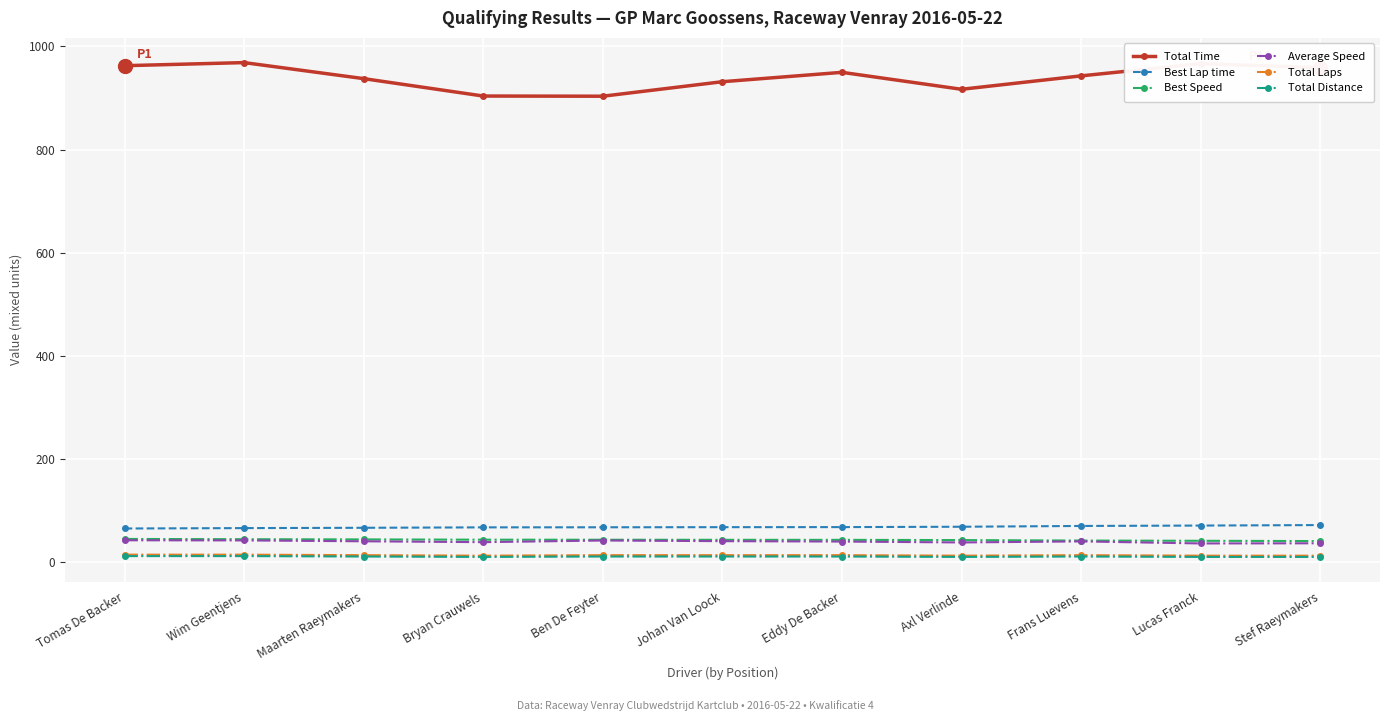

True or false: Best Lap time and Average Speed cross at least once.

False